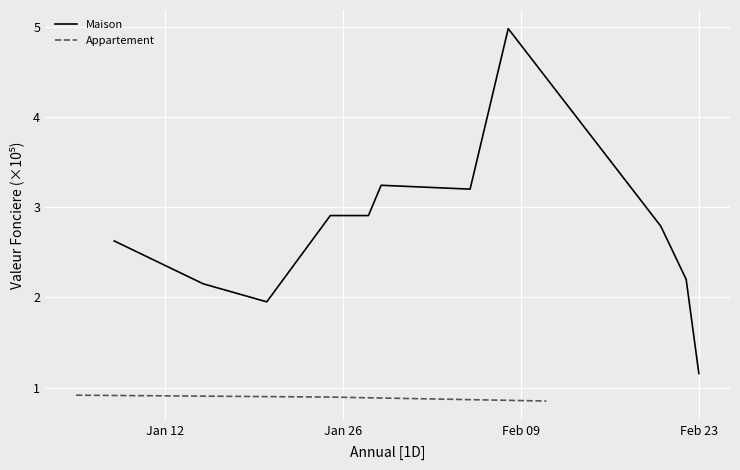

What is the average value?

2.3